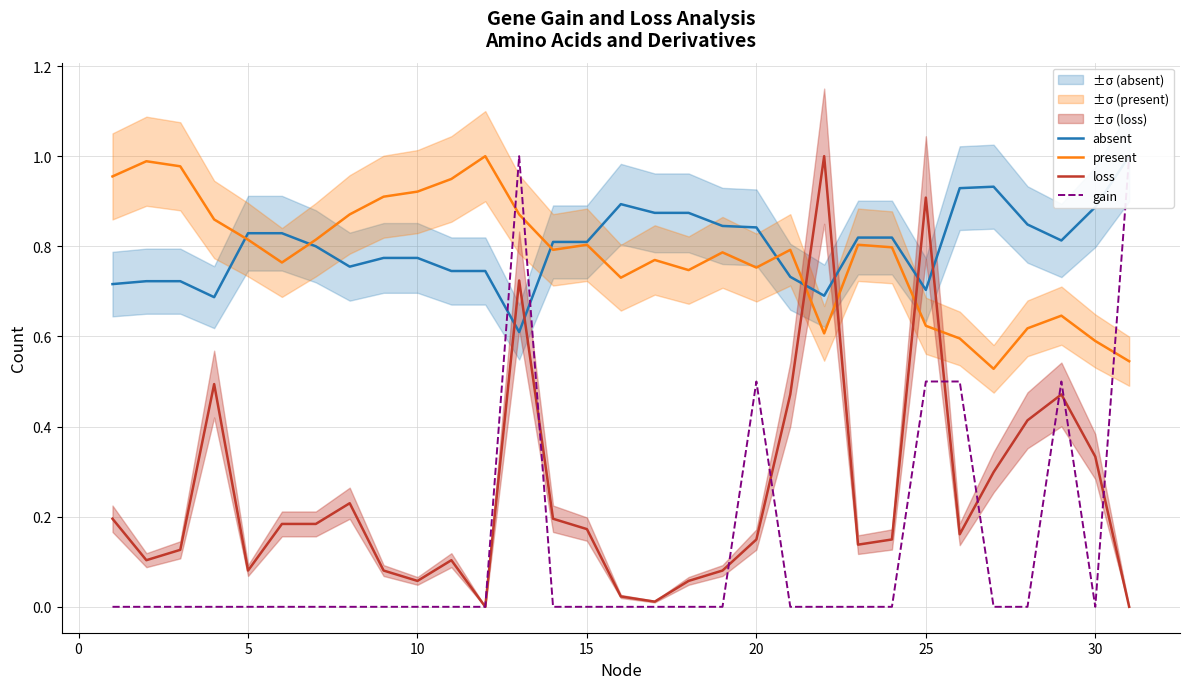

Count the absent values in the range 0 to 1.

31